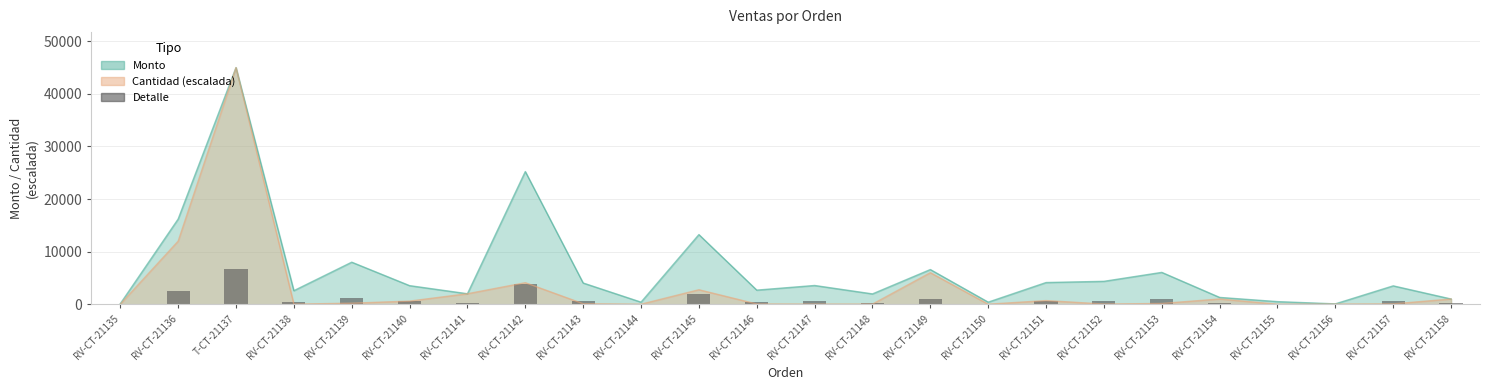

True or false: the data shows 75.0 at RV-CT-21155.

True